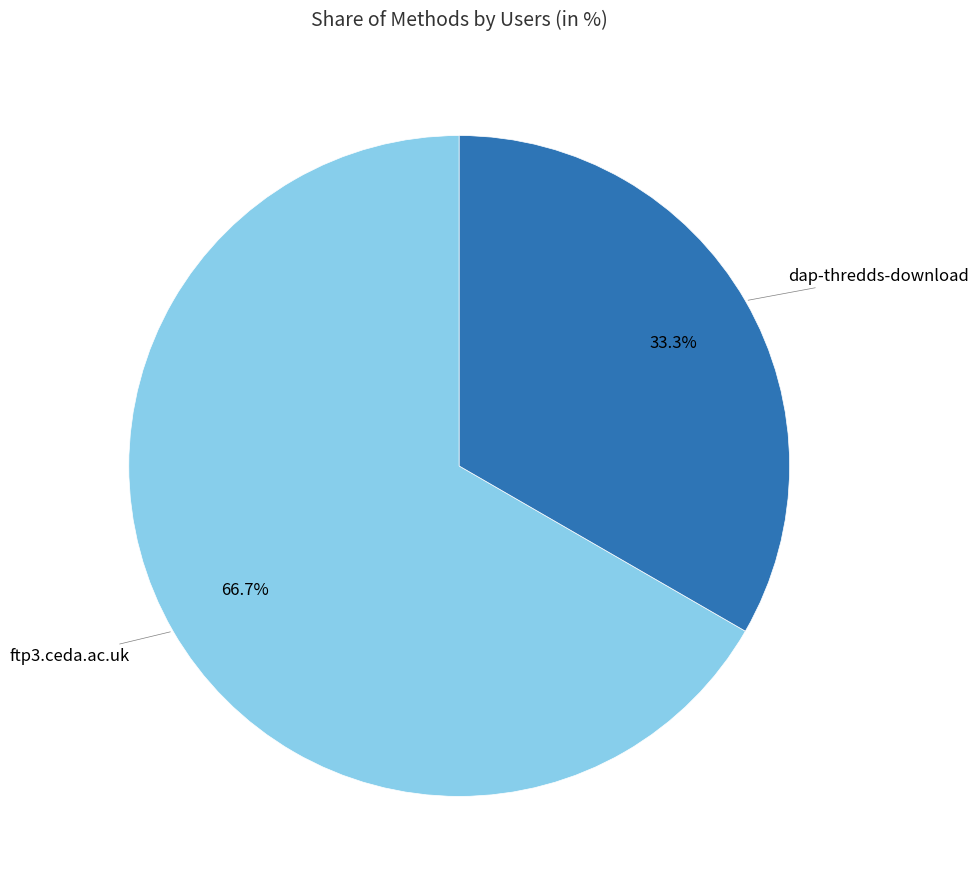

Is there any slice that represents more than half of the pie?

Yes